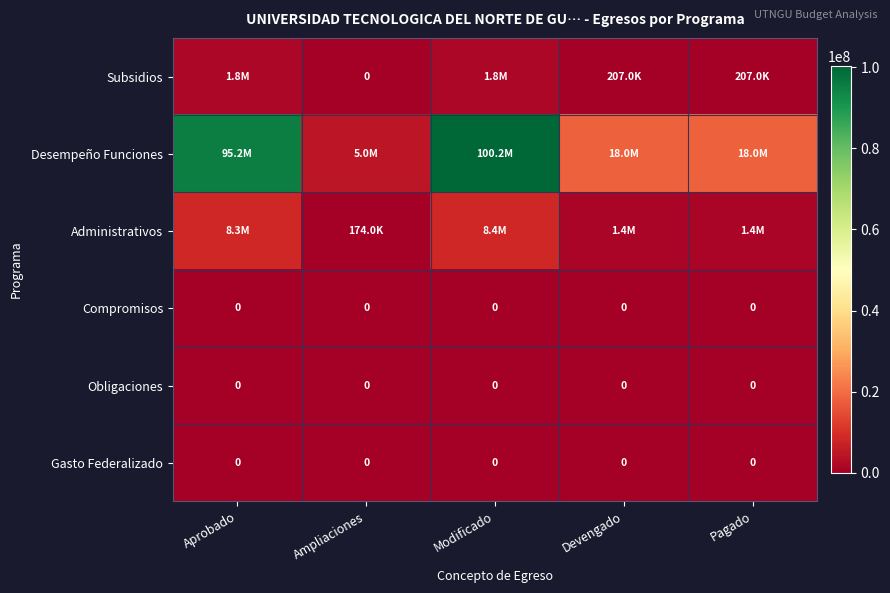

At how many categories does at least one series exceed 88897333?

2